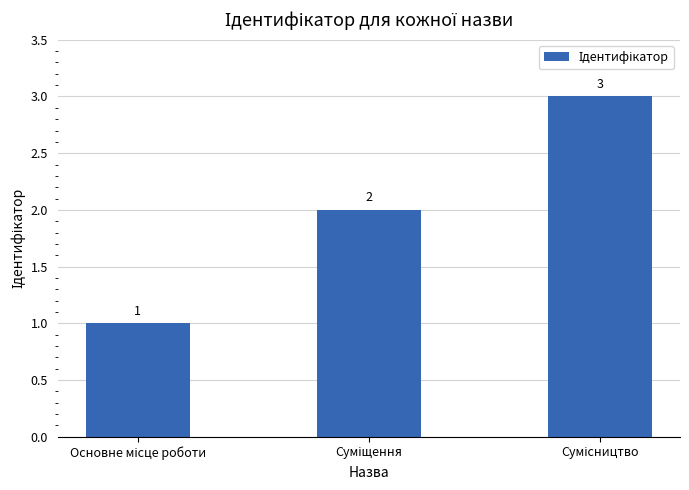

What is the value of the 1st bar from the left?

1